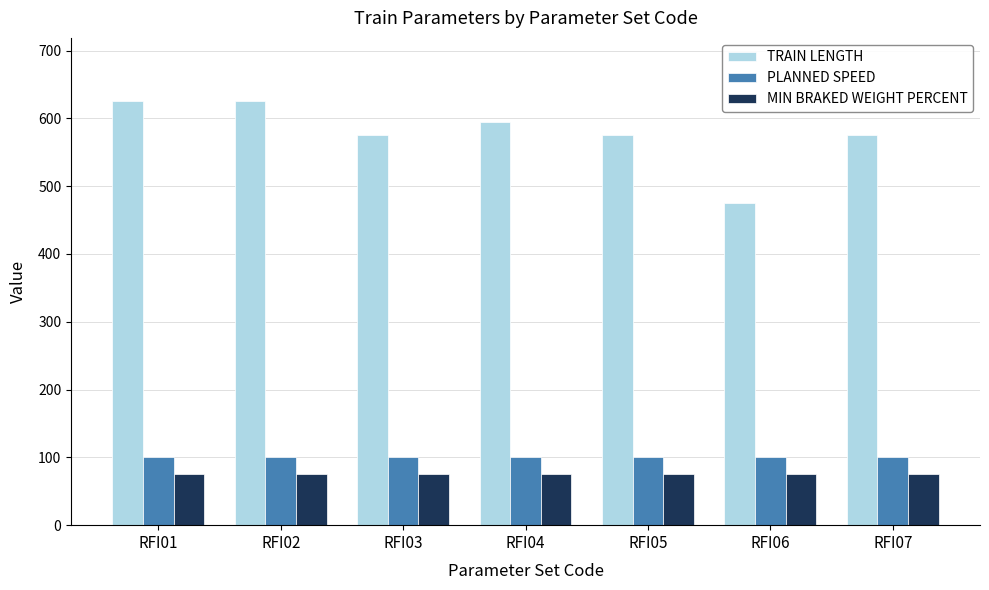

How many series are shown in this chart?

3